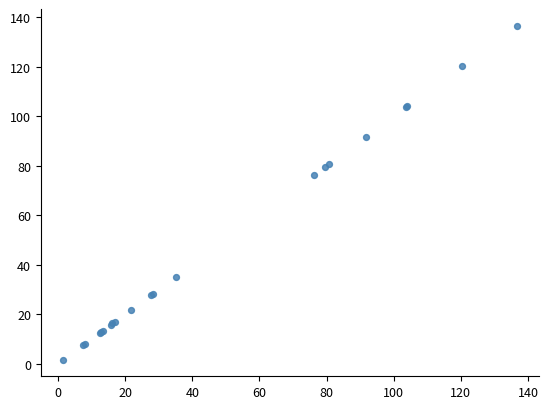

What Y value in the scatter plot is closest to 69?

76.1